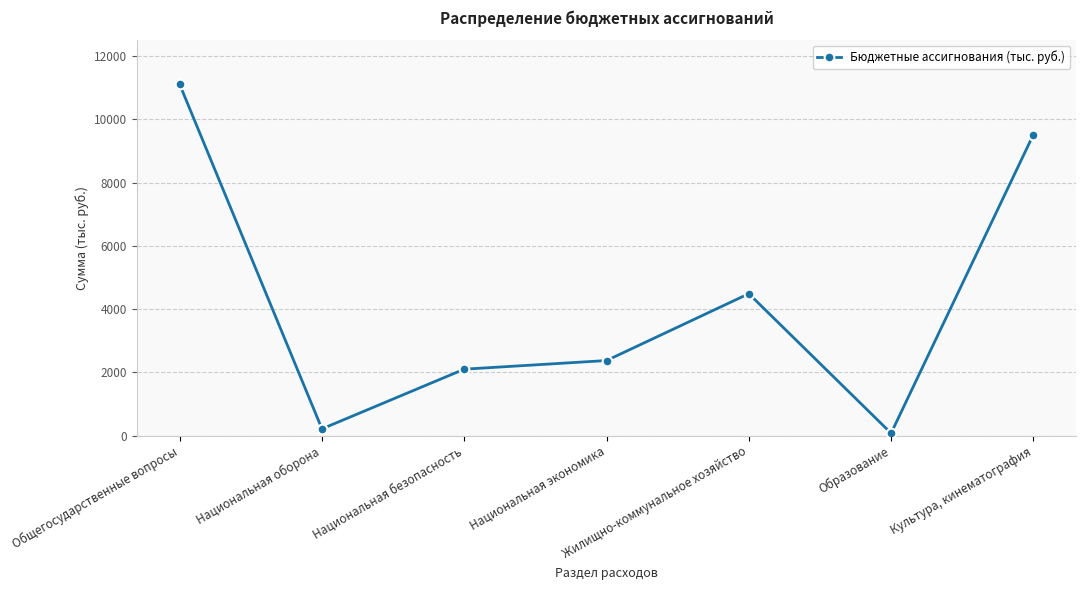

Rank the categories by value from highest to lowest.

Общегосударственные вопросы, Культура, кинематография, Жилищно-коммунальное хозяйство, Национальная экономика, Национальная безопасность, Национальная оборона, Образование